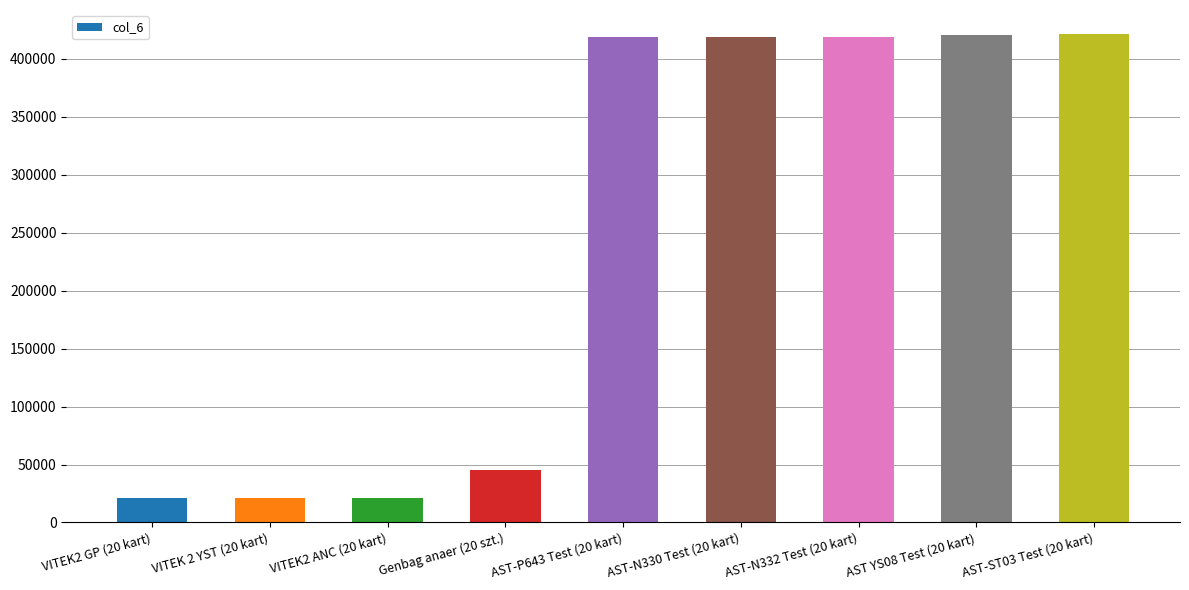

How many values are below 418671?

4